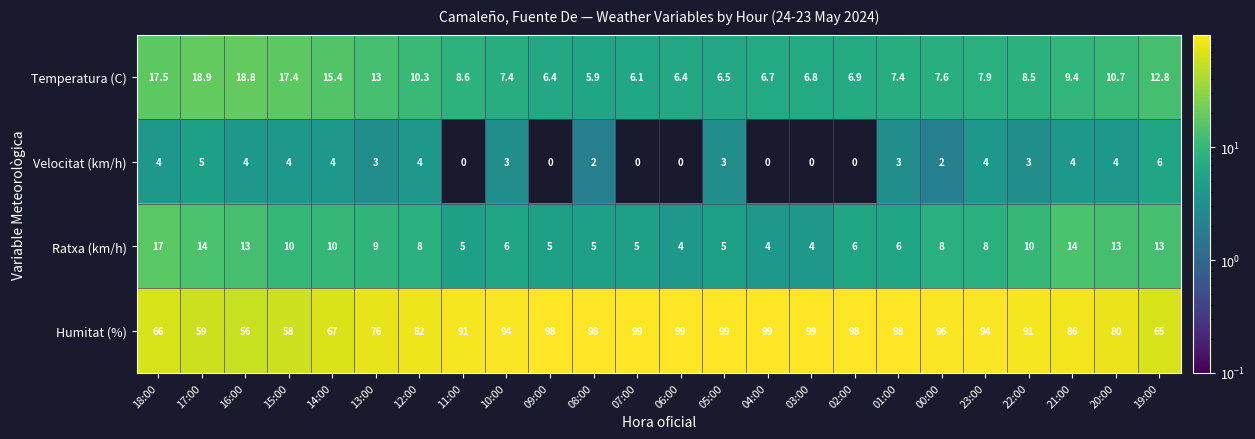

Rank the series at 01:00 from lowest to highest value.

Velocitat (km/h), Ratxa (km/h), Temperatura (C), Humitat (%)